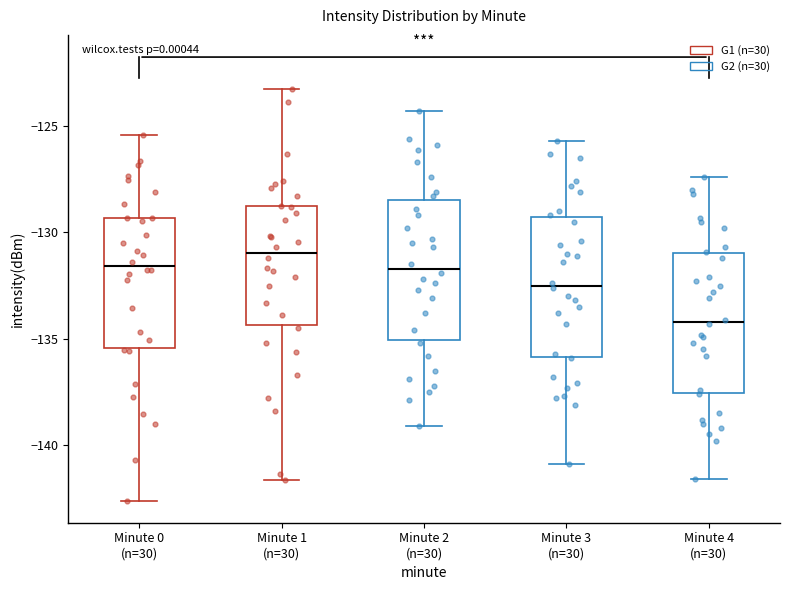

Reading left to right, read every box against the y-axis: the position of its median line, the range the box covers, and the ends of its whiskers. The values are not printed on the chart, so give them approximately, as read against the axis.

Minute 0 (n=30): median -131.5, box -135.5 to -129.5, whiskers -142.5 to -125.5
Minute 1 (n=30): median -131.0, box -134.5 to -129.0, whiskers -141.5 to -123.0
Minute 2 (n=30): median -131.5, box -135.0 to -128.5, whiskers -139.0 to -124.5
Minute 3 (n=30): median -132.5, box -136.0 to -129.5, whiskers -141.0 to -125.5
Minute 4 (n=30): median -134.0, box -137.5 to -131.0, whiskers -141.5 to -127.5